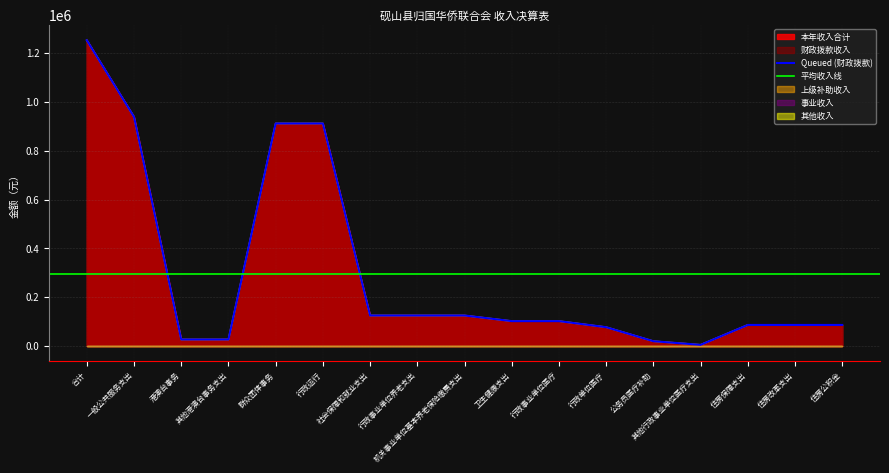

How many lines are shown in the chart?

5